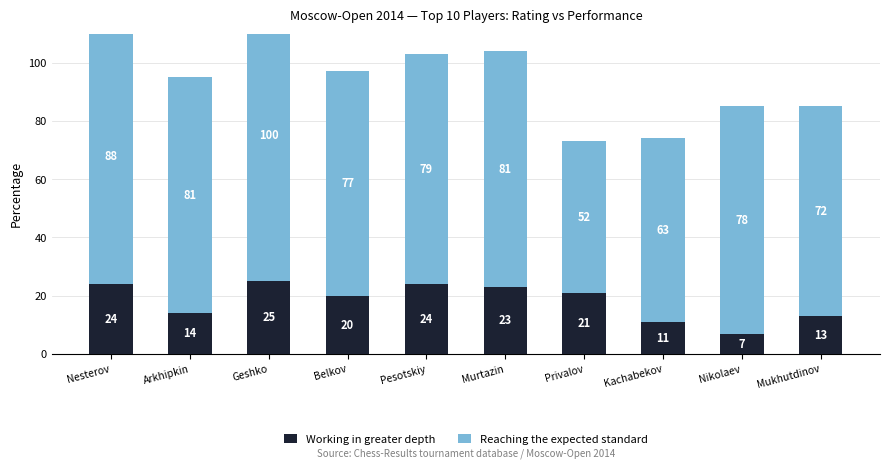

Where does the Working in greater depth series first go above 21?

Nesterov